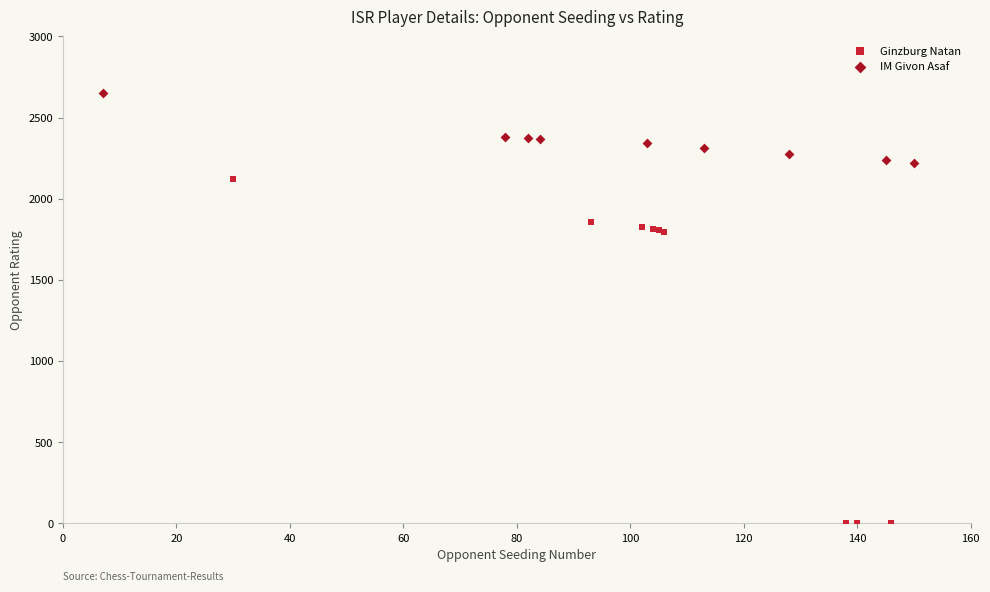

Which series contains the highest Y value?

IM Givon Asaf